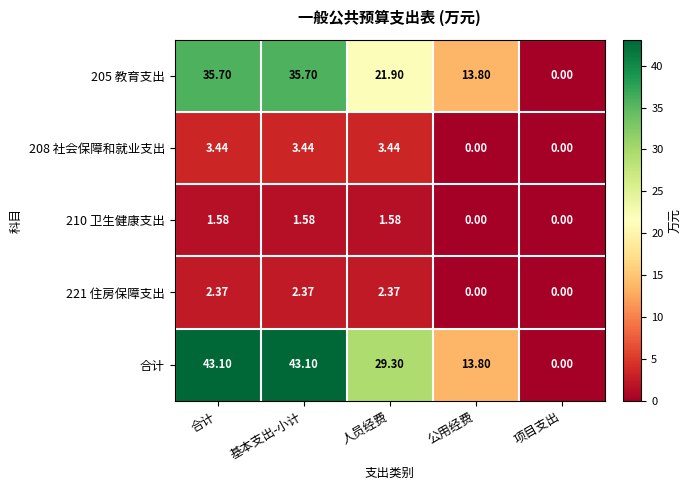

Which series has the largest range (max minus min)?

合计